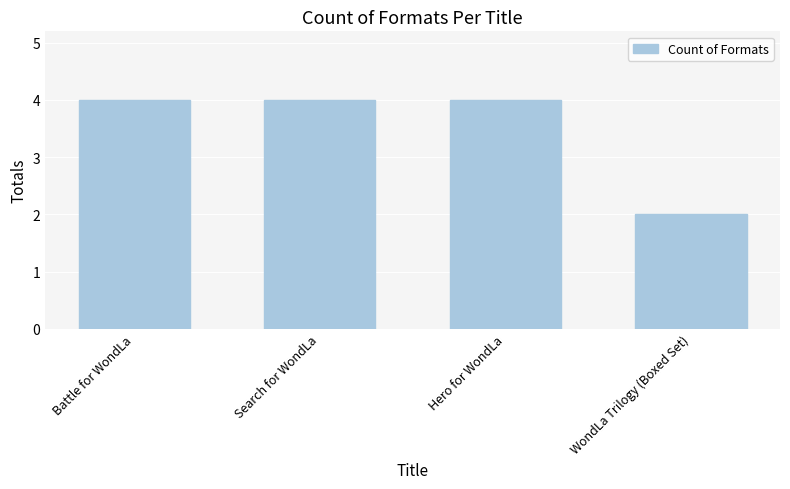

Reading left to right, extract all data points from this chart.

Battle for WondLa=4	Search for WondLa=4	Hero for WondLa=4	WondLa Trilogy (Boxed Set)=2